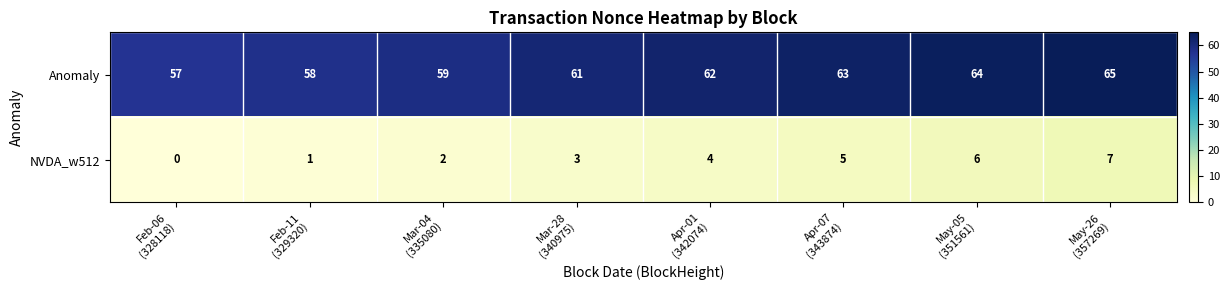

What is the sum of all NVDA_w512 values?

28